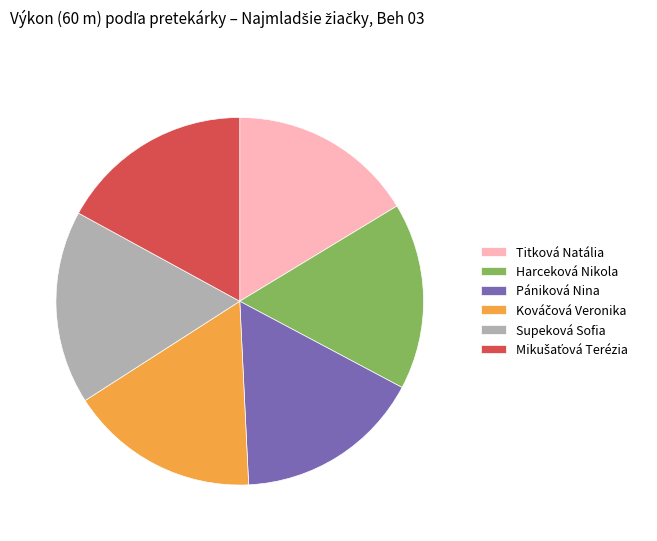

Is it true that Supeková Sofia is 17% of the pie?

True